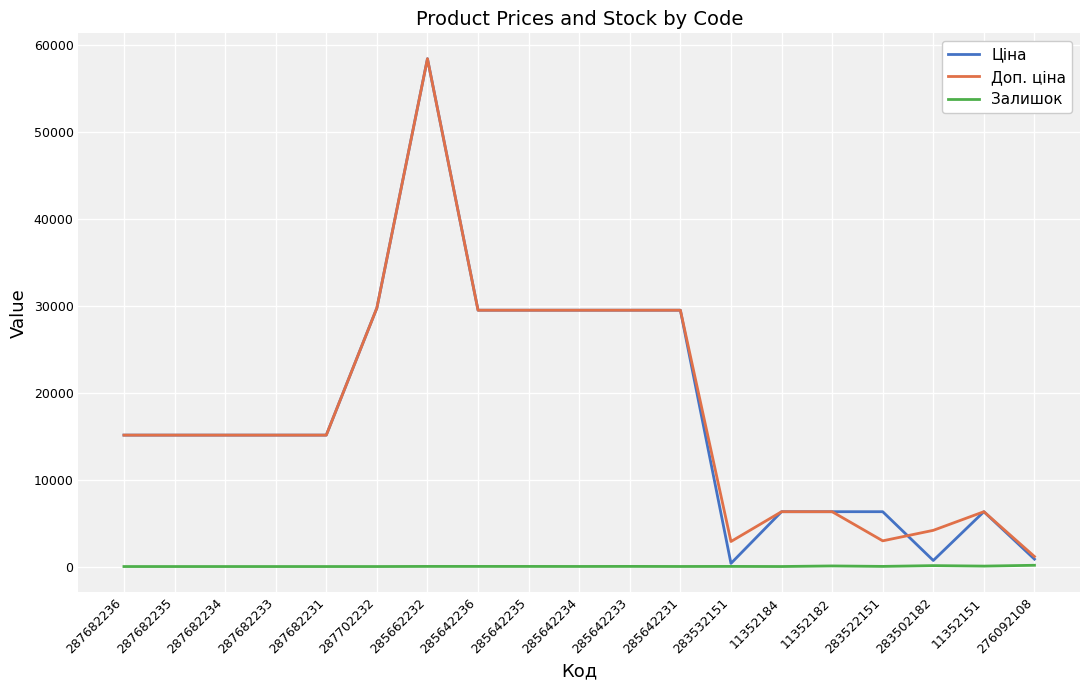

How many lines are shown in the chart?

3